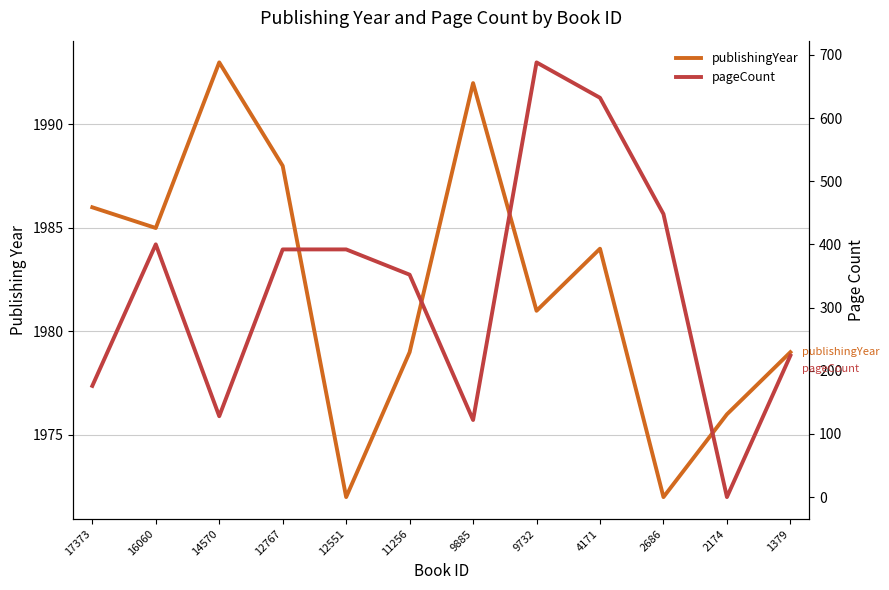

What value does the pageCount series have at 11256, to the nearest 50?

350